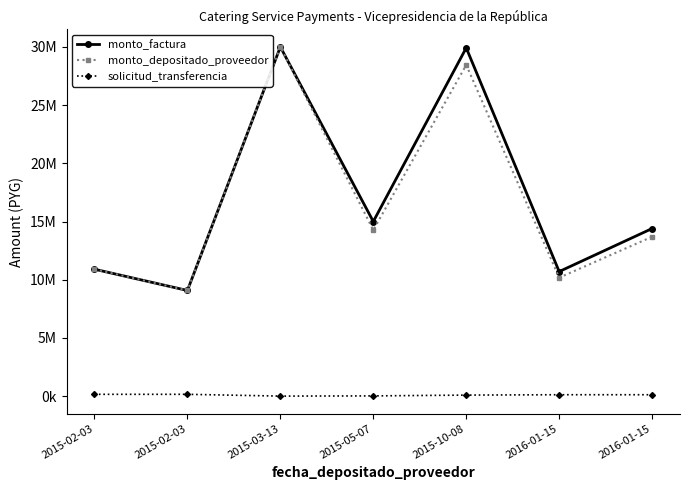

The monto_factura series shows 14999000 at 2015-05-07. True or false?

True